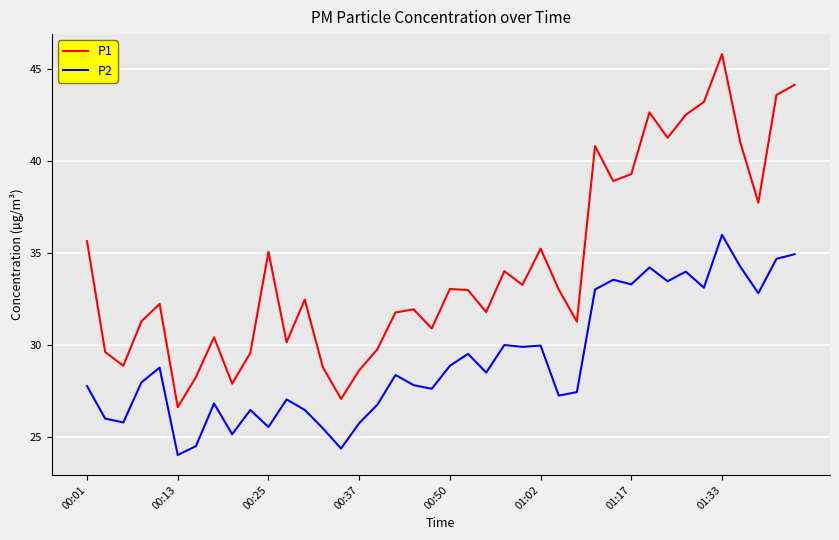

What is the difference between the maximum and minimum values in the P2 series?

12.0